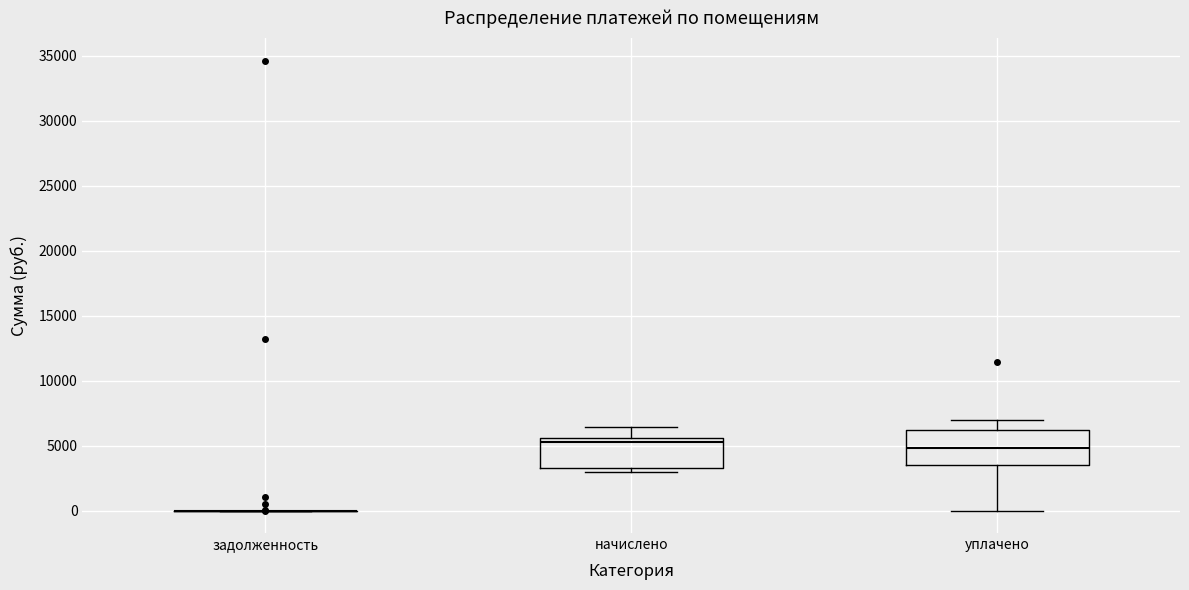

Where does the lower whisker of the box for уплачено end on the y-axis? The values are not printed on the chart, so give them approximately, as read against the axis.

0